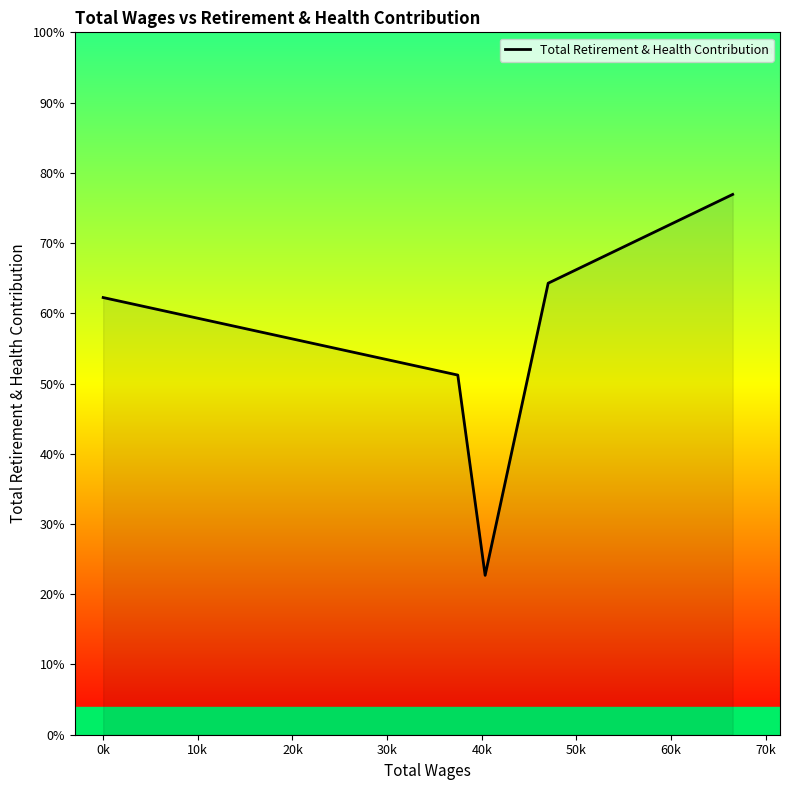

Does the chart display data point markers on the line(s)?

No